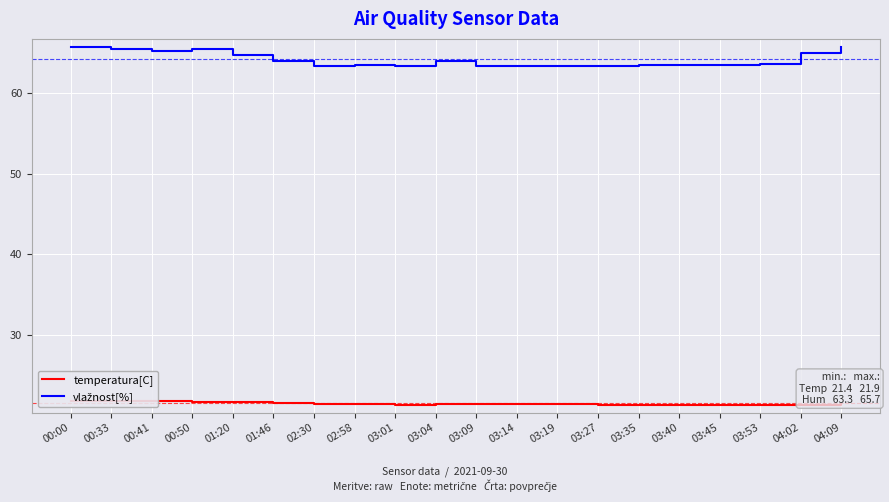

Rank the series by their maximum value, from lowest to highest.

temperatura[C], vlažnost[%]